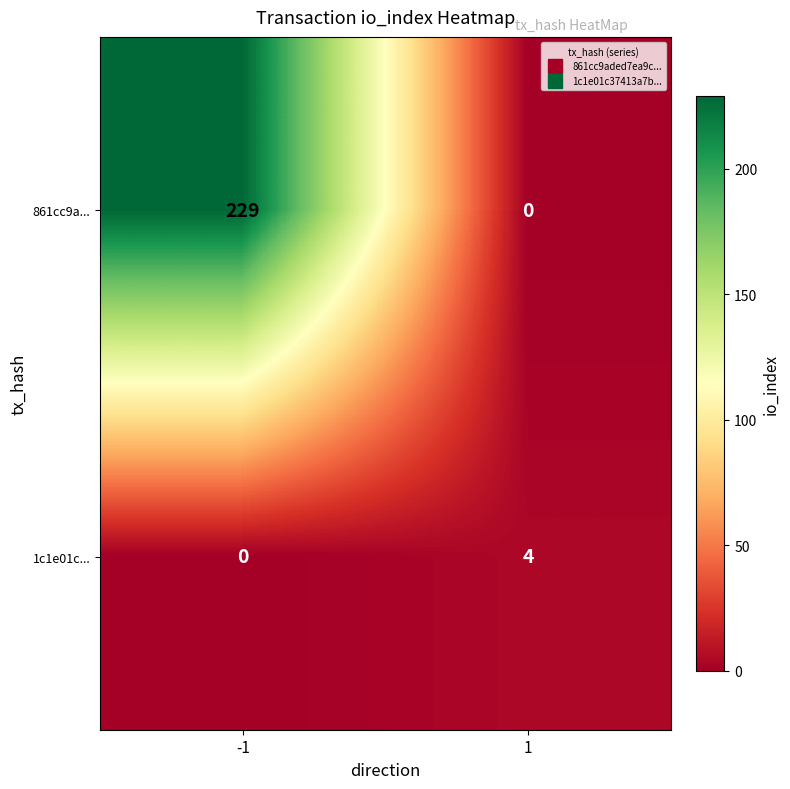

Rank the series by their average value, from highest to lowest.

861cc9a..., 1c1e01c...